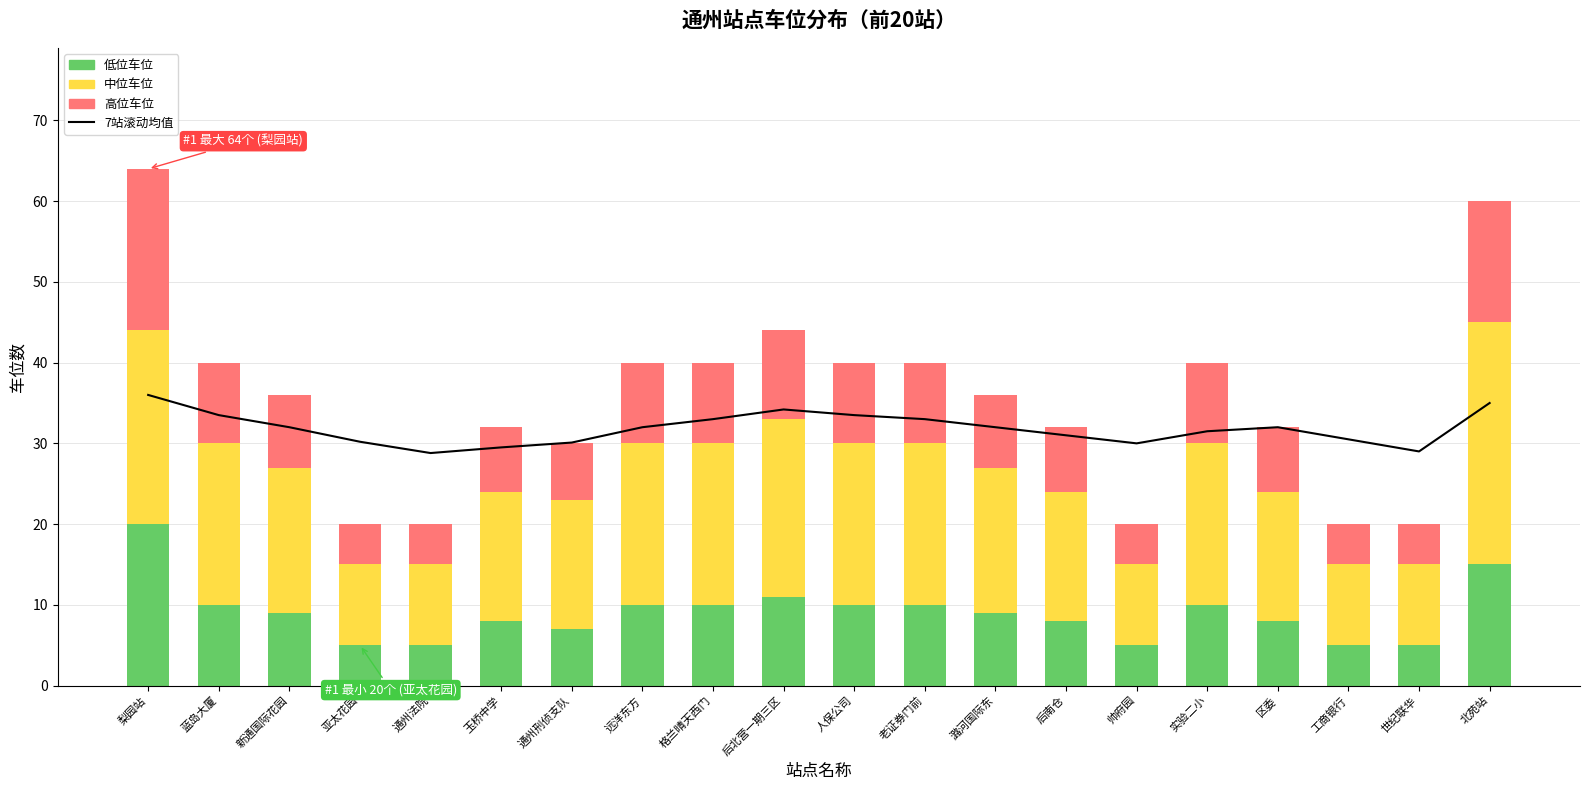

Which series has the widest spread of values?

中位车位